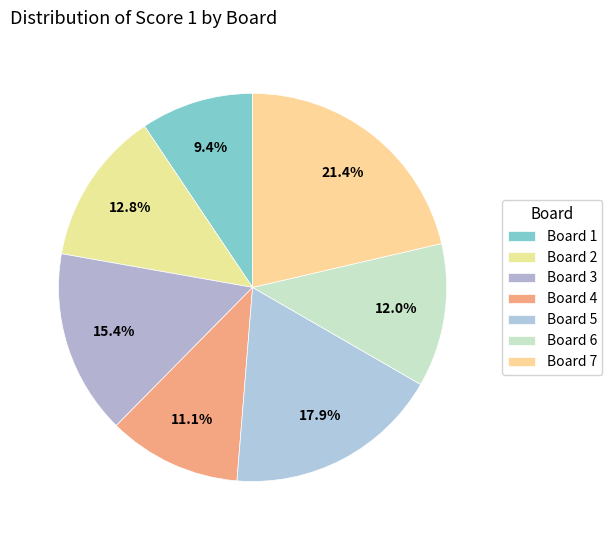

Does Board 1 represent more than half of the total?

No